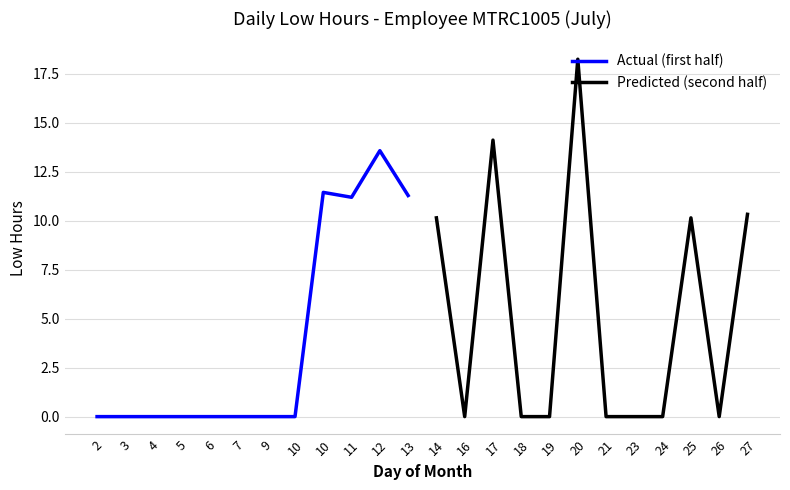

Which series has the largest total across all categories?

Predicted (second half)